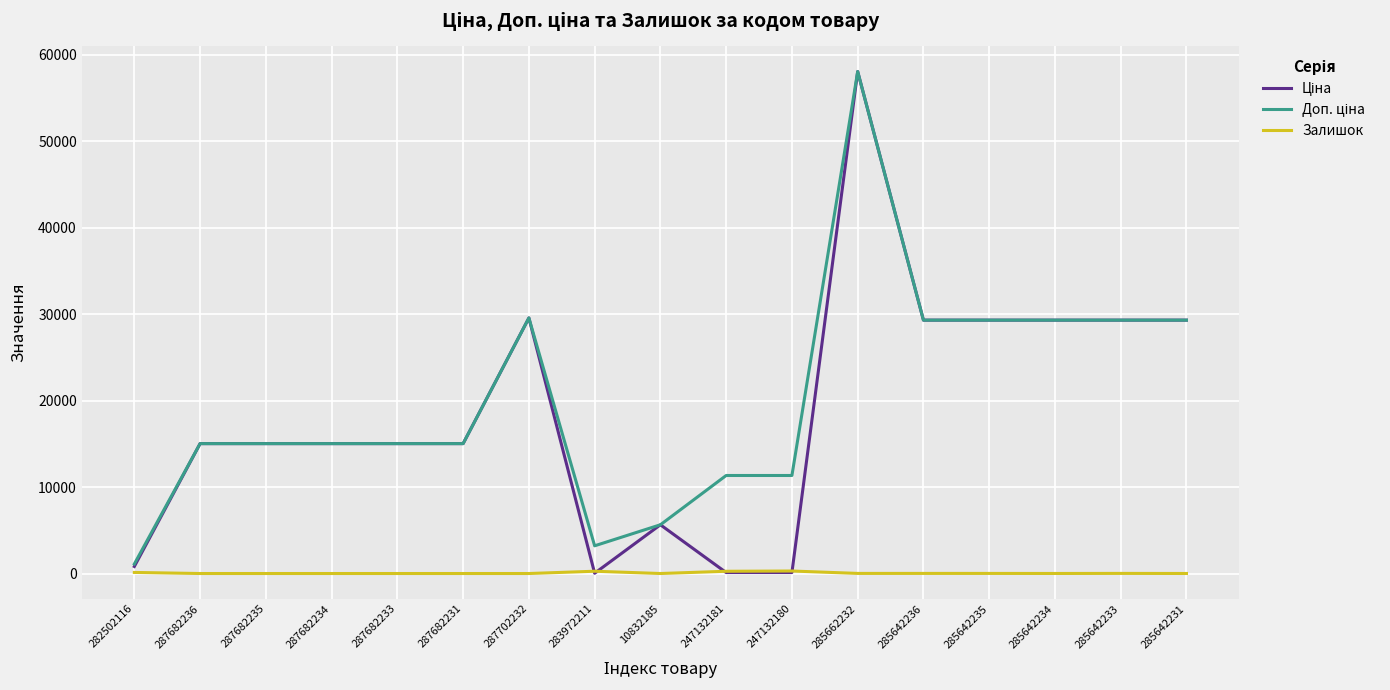

True or false: Залишок has a value of 1.0 at 10832185.

True